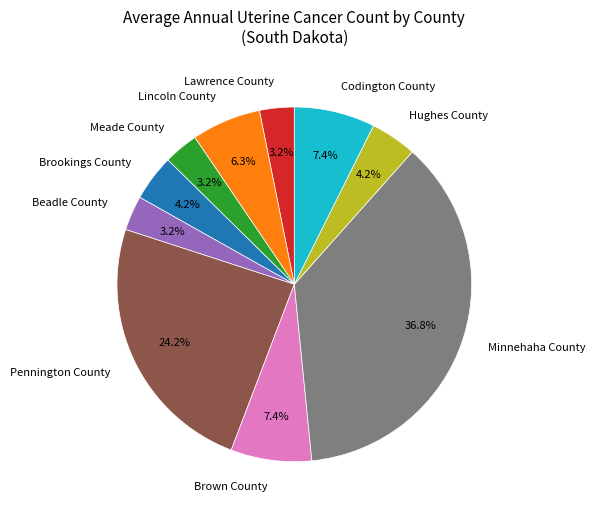

Is the sum of Hughes County and Minnehaha County greater than half?

No